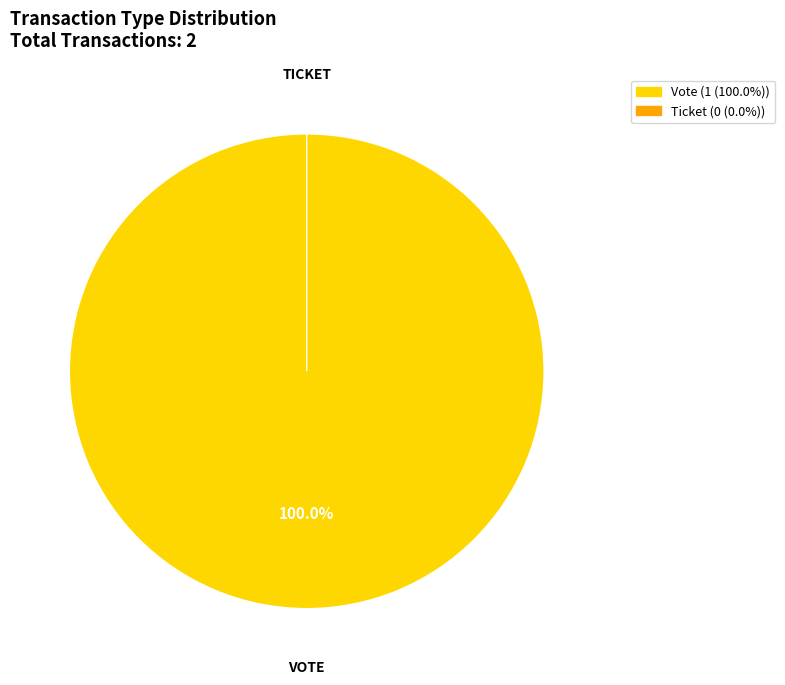

What is the change in value from Vote to Ticket?

-1